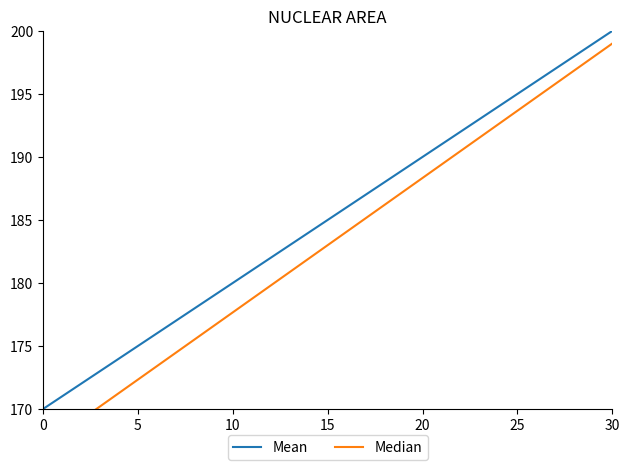

List the series in order of their peak value, lowest first.

Median, Mean